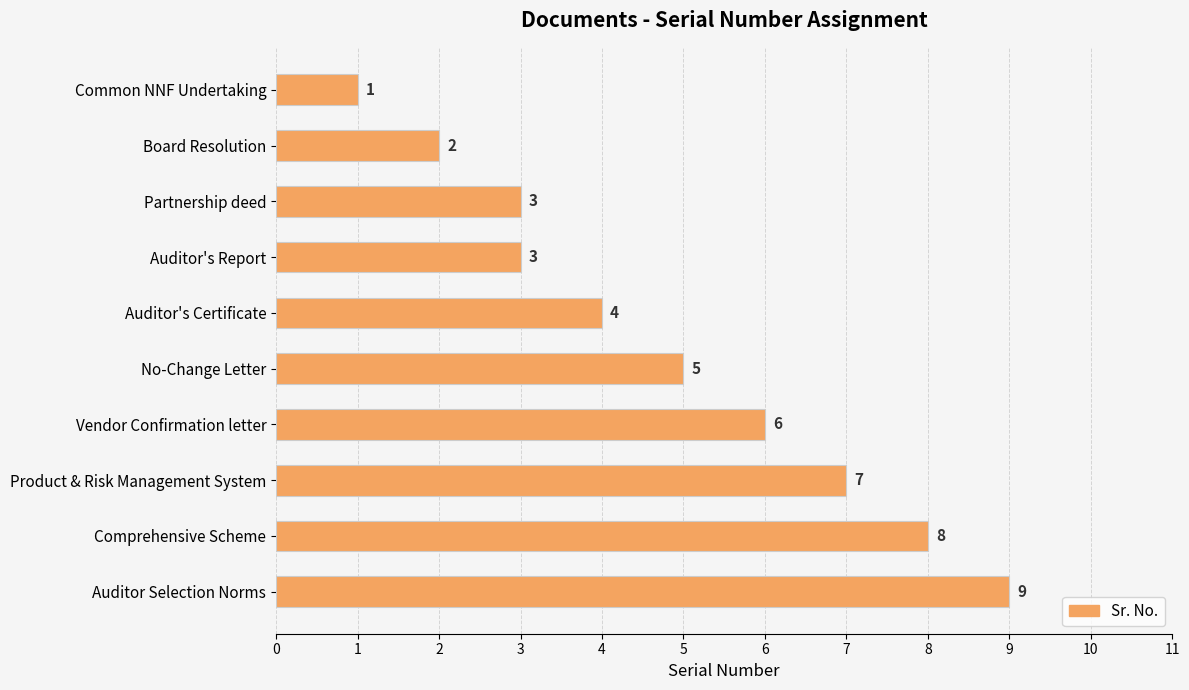

What is the change in value from Board Resolution to No-Change Letter?

+3